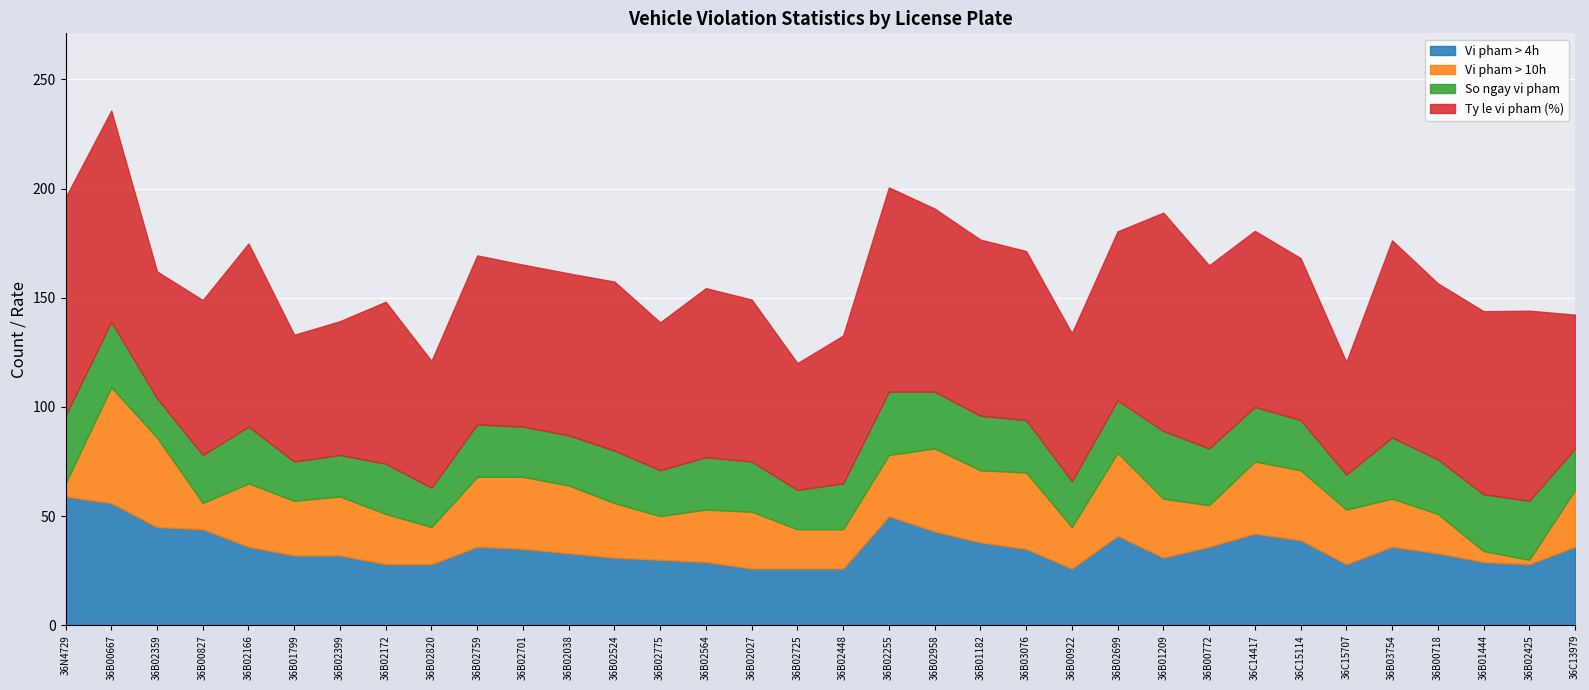

Which has a higher value, 36C15114 or 36B02038?

36C15114